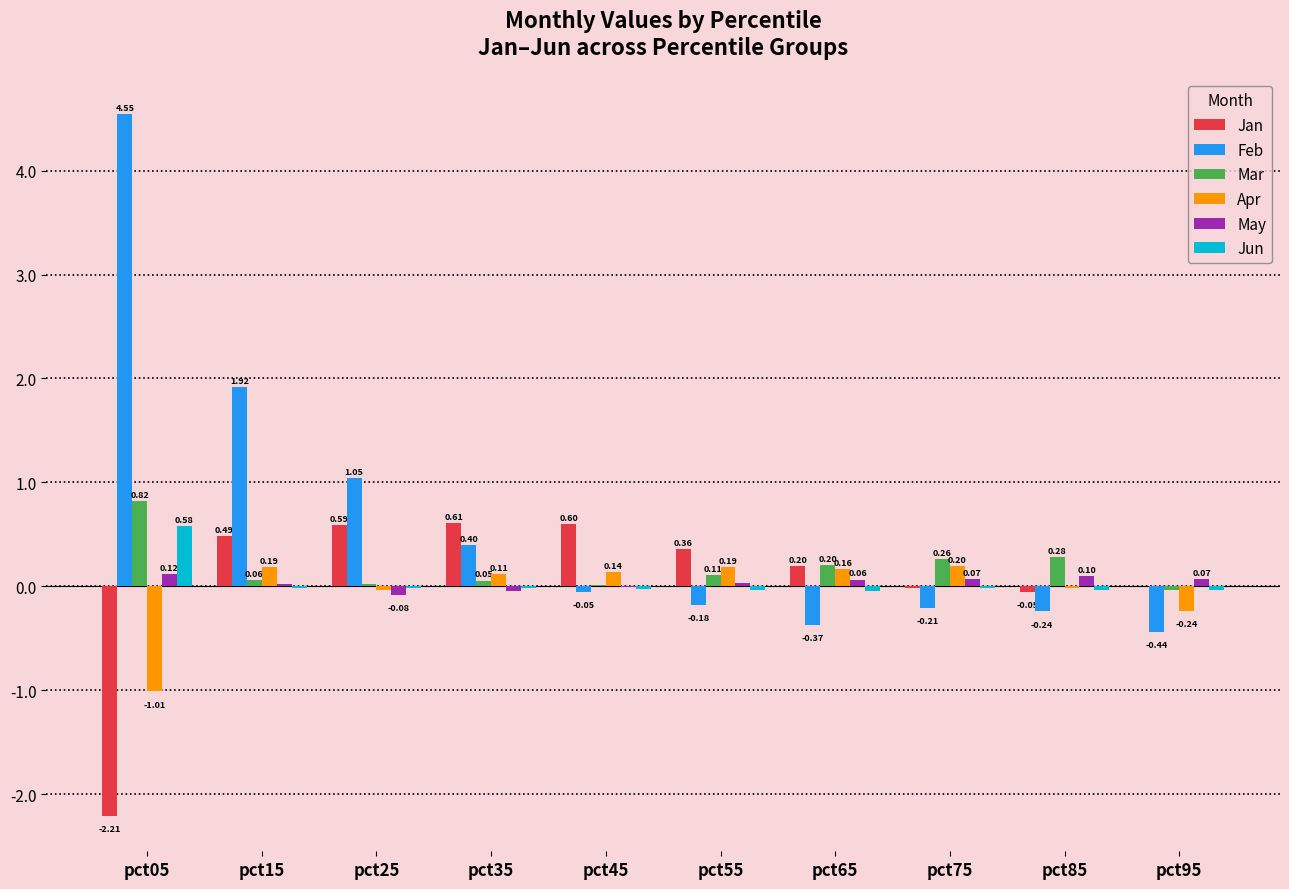

At which category is the sum across all series the highest?

pct05